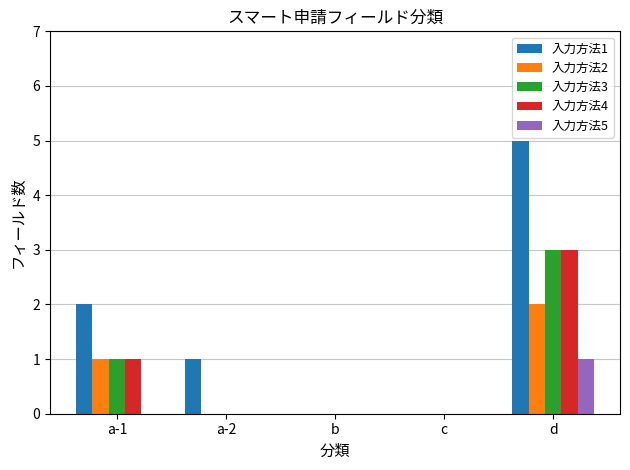

What is the average value of the 入力方法1 series?

2